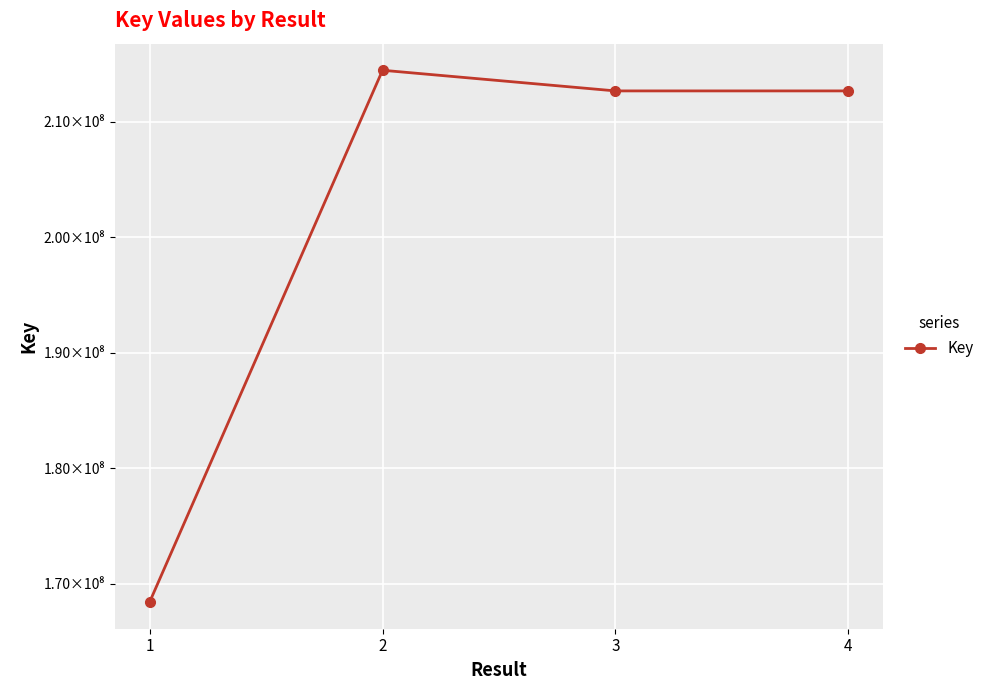

Reading left to right, what are all the values shown in this chart?

1=168402821	2=214439545	3=212651736	4=212651942